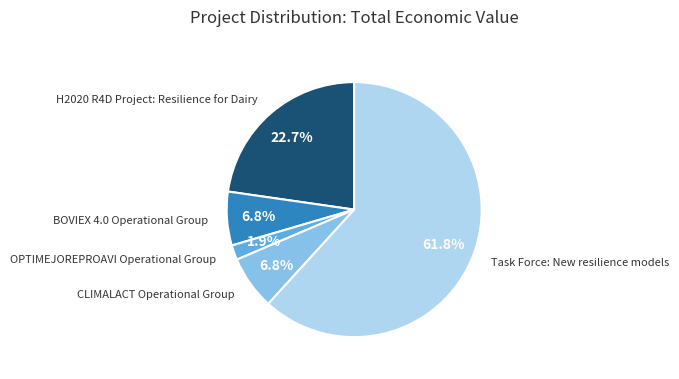

Is there any slice that represents more than half of the pie?

Yes